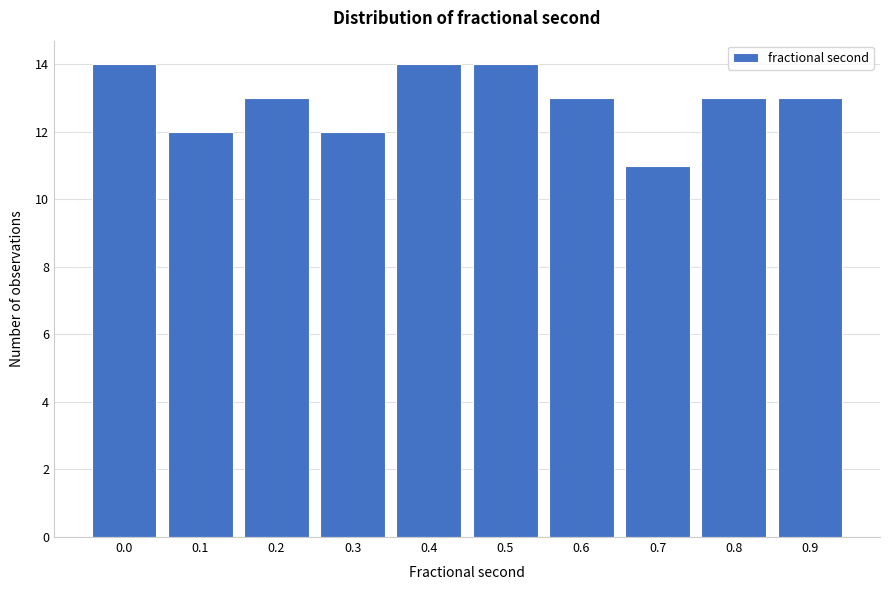

Reading left to right, extract all data points from this chart.

14	12	13	12	14	14	13	11	13	13